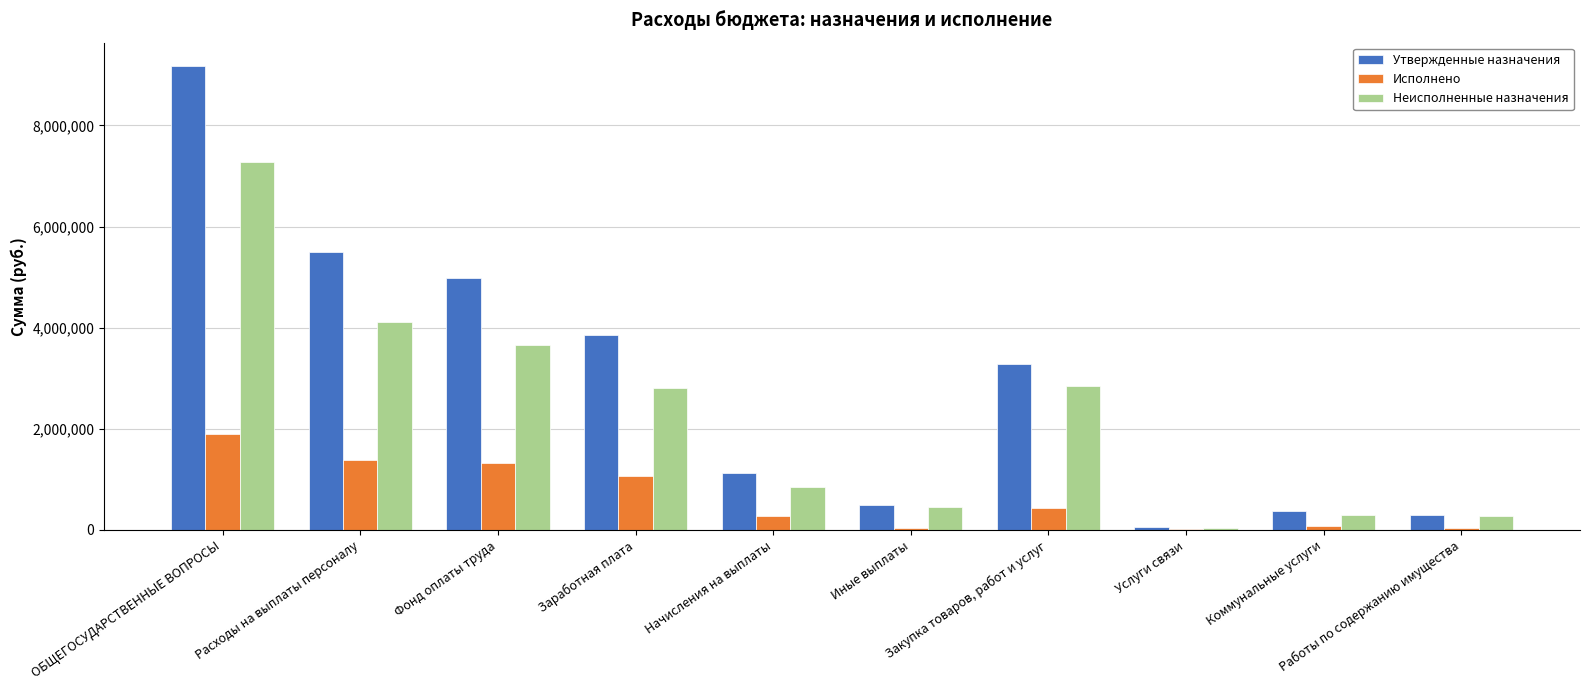

Which series changed the most between Услуги связи and Коммунальные услуги?

Утвержденные назначения